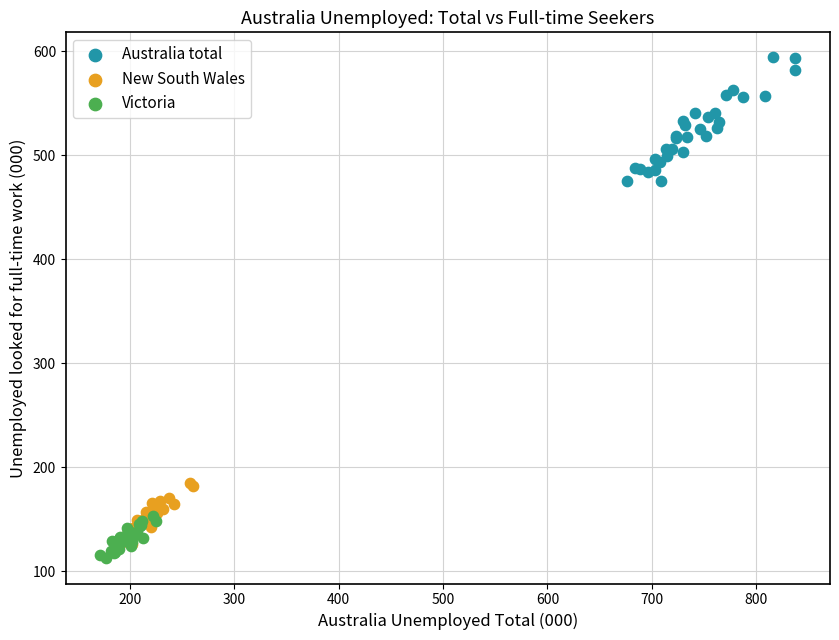

Which series has the largest Y range (max minus min)?

Australia total